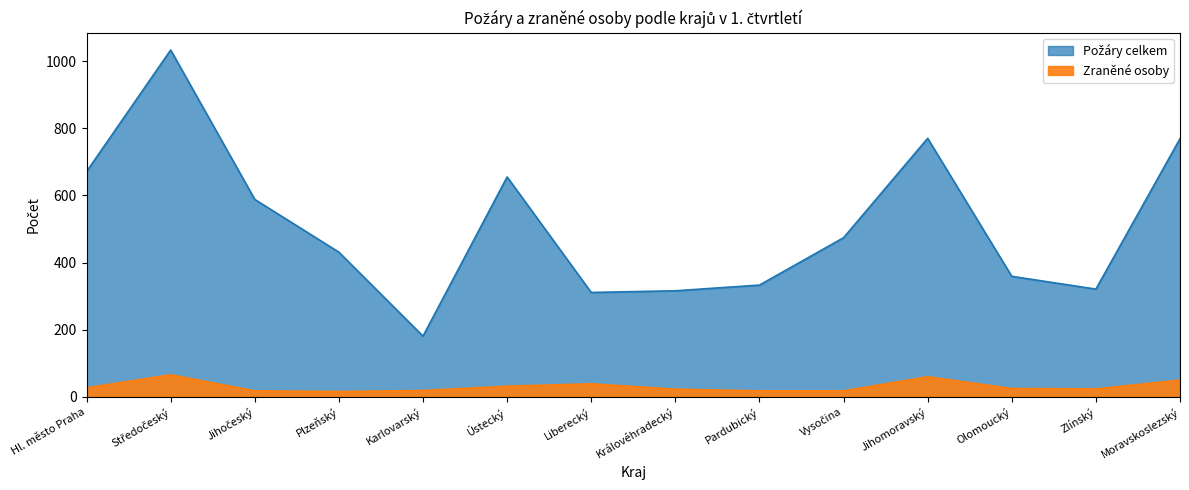

Reading left to right, list all the values displayed in this chart.

Požáry celkem: Hl. město Praha=671	Středočeský=1033	Jihočeský=588	Plzeňský=431	Karlovarský=181	Ústecký=655	Liberecký=311	Královéhradecký=316	Pardubický=333	Vysočina=474	Jihomoravský=770	Olomoucký=359	Zlínský=321	Moravskoslezský=769
Zraněné osoby: Hl. město Praha=27	Středočeský=66	Jihočeský=18	Plzeňský=16	Karlovarský=19	Ústecký=32	Liberecký=39	Královéhradecký=23	Pardubický=18	Vysočina=18	Jihomoravský=60	Olomoucký=25	Zlínský=24	Moravskoslezský=50